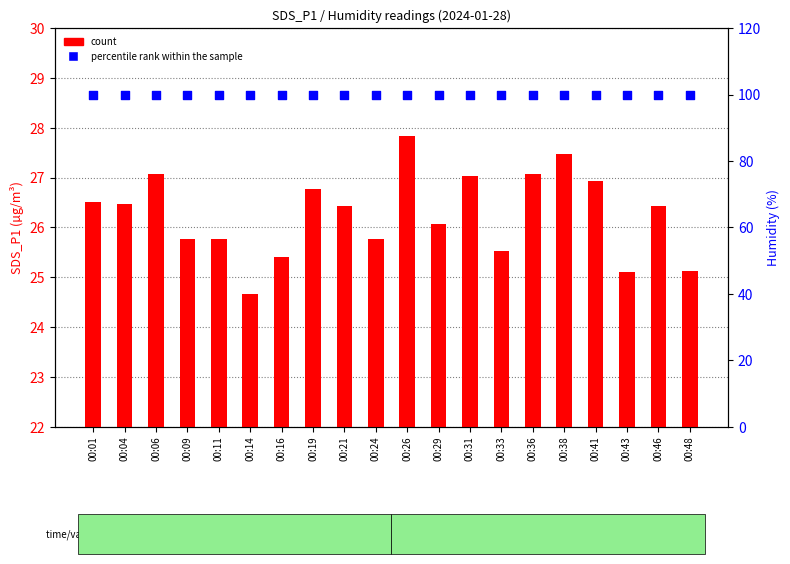

Is the value of count at 00:33 greater than the value of percentile rank within the sample at 00:01?

No